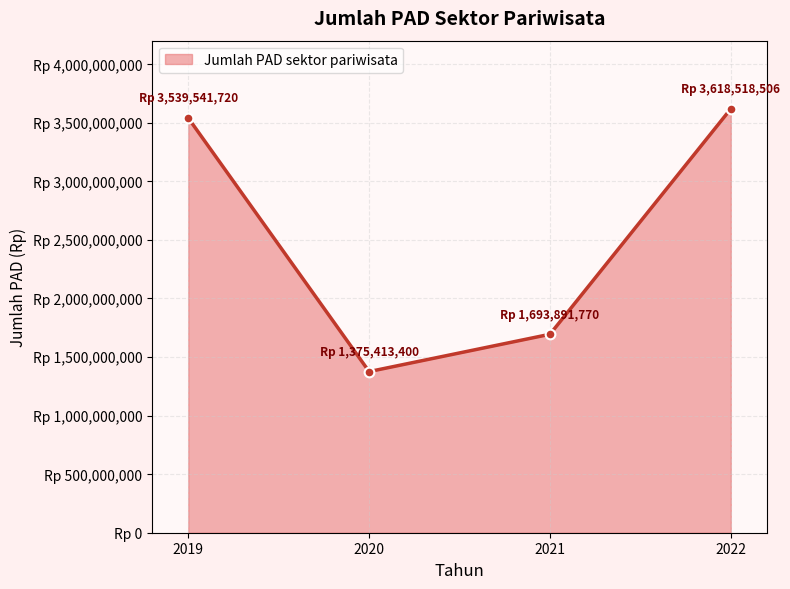

Which label corresponds to the smallest value in the chart?

2020